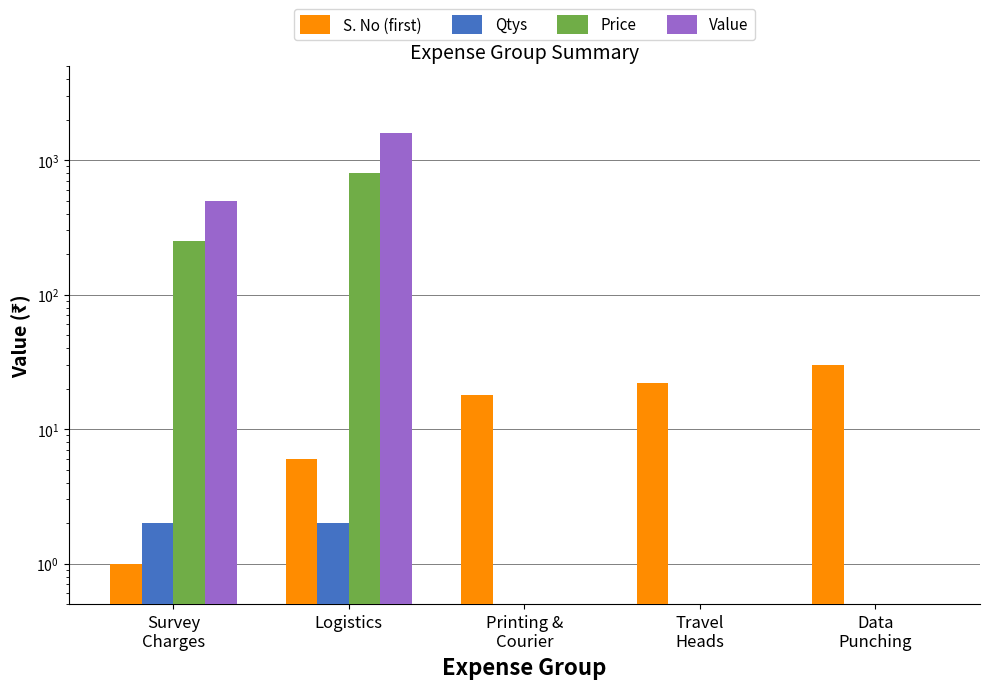

Reading left to right, list all the values displayed in this chart.

S. No (first): 1.0	6.0	18.0	22.0	30.0
Qtys: 2.0	2.0	0.0	0.0	0.0
Price: 250.0	800.0	0.0	0.0	0.0
Value: 500.0	1600.0	0.0	0.0	0.0